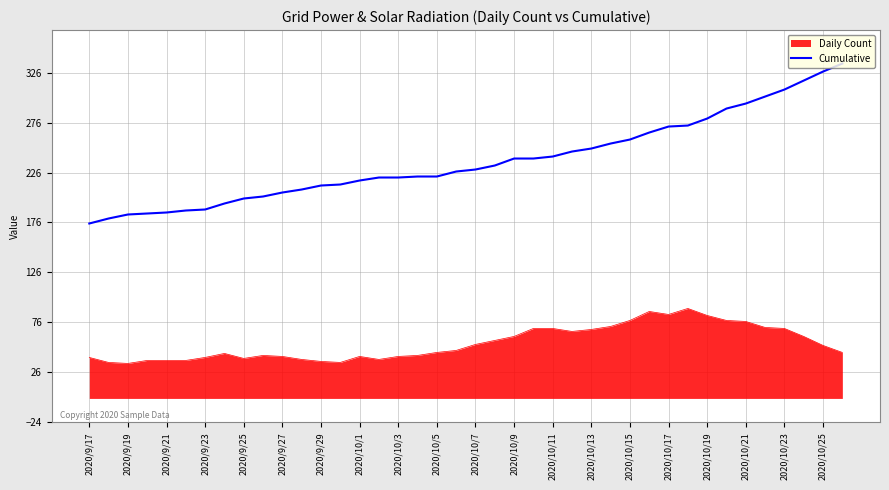

Which series has the widest spread of values?

Cumulative